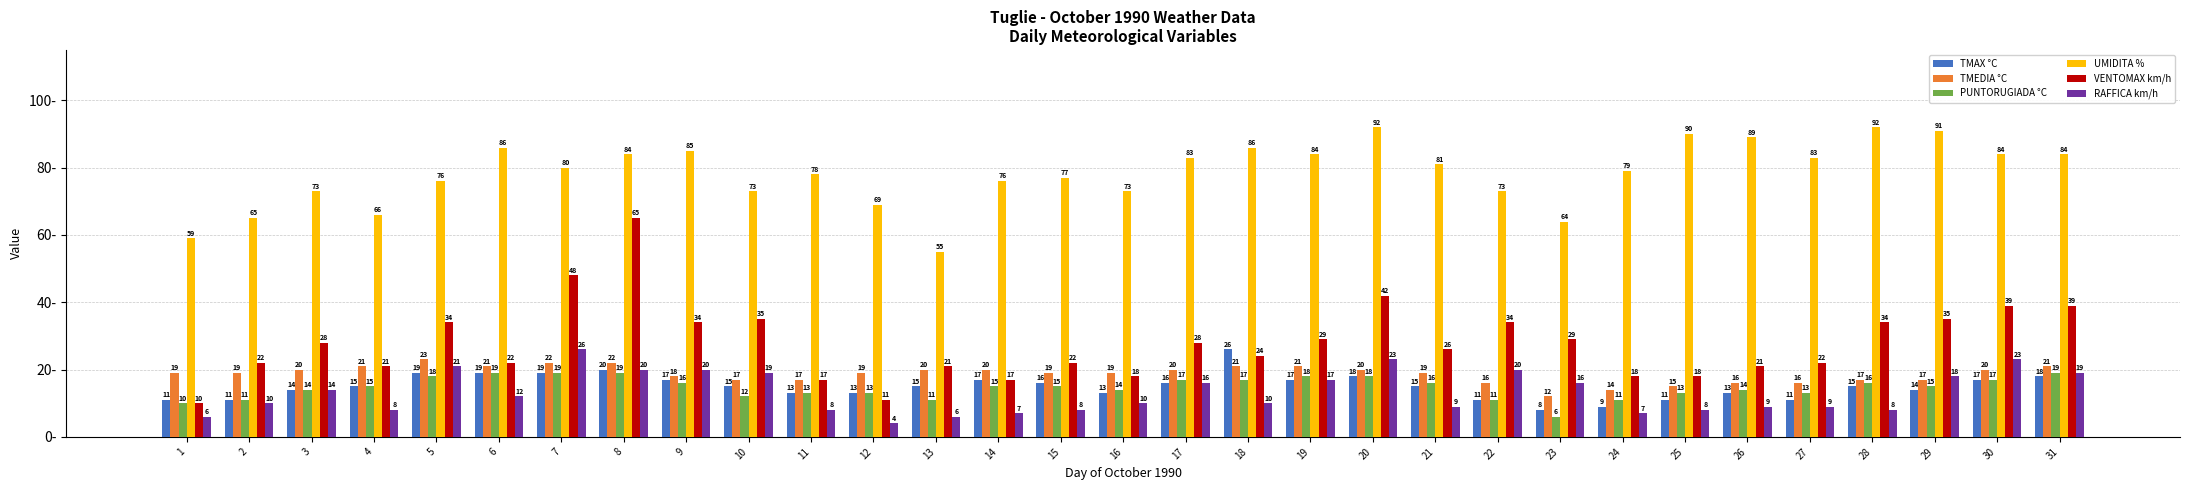

What is the value of the PUNTORUGIADA °C bar at the 3rd from the left?

14